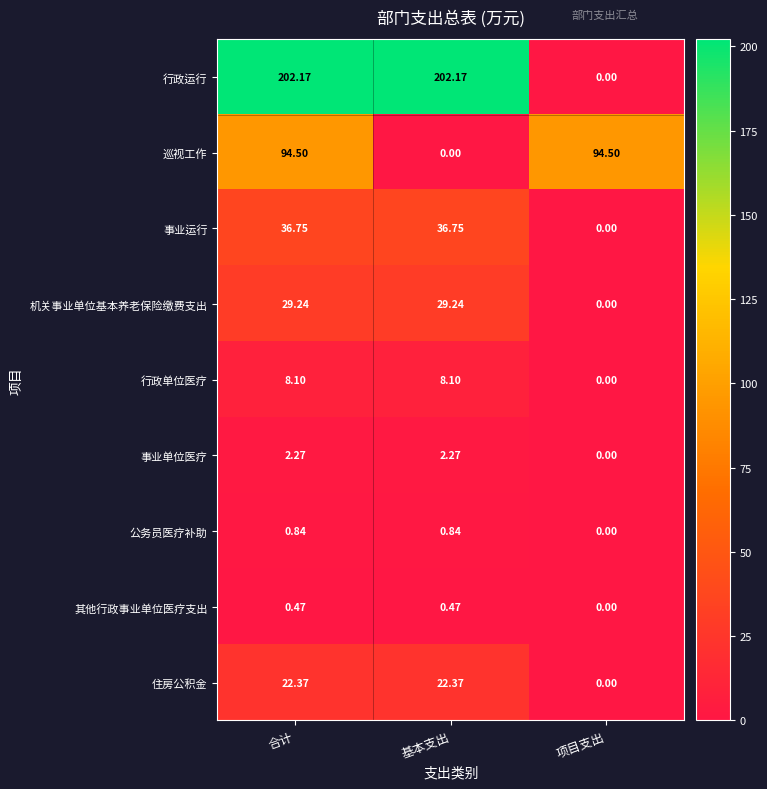

At which label is 巡视工作 closest to 47?

基本支出